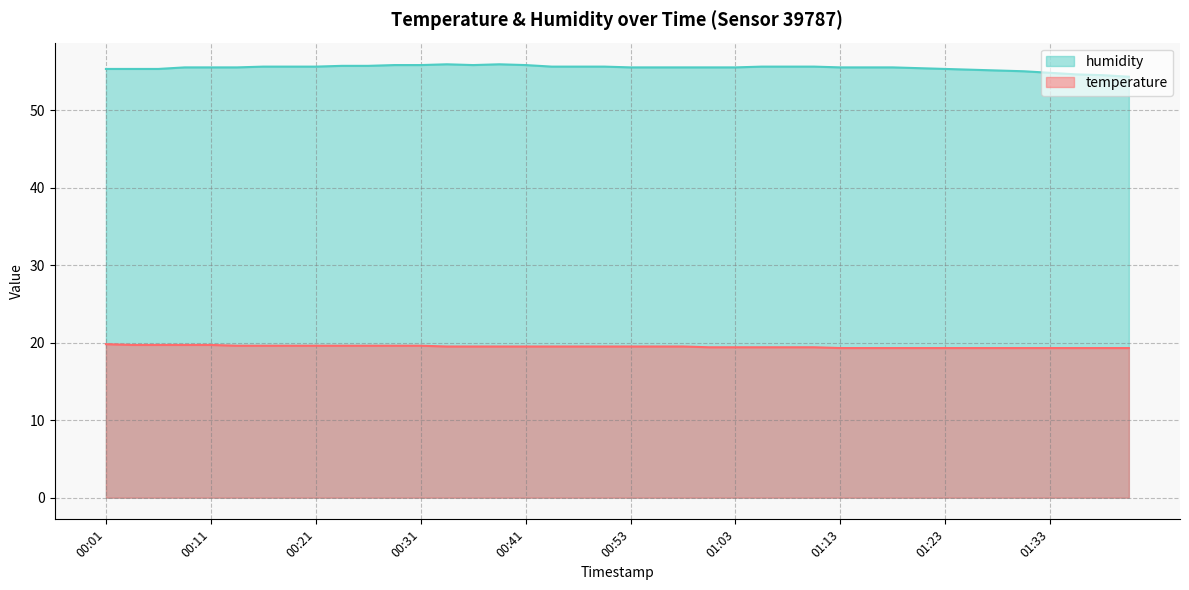

Is the value of temperature at 01:36 greater than the value of humidity at 01:41?

No